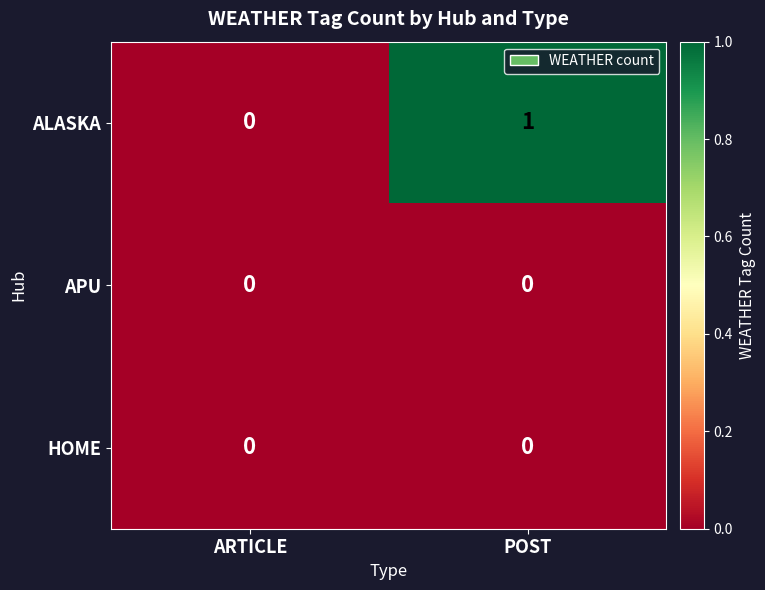

Which series has the largest range (max minus min)?

ALASKA